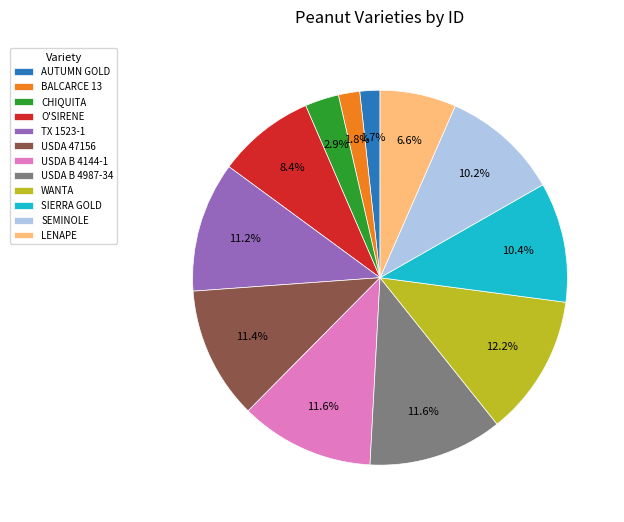

Is there any slice that represents more than half of the pie?

No